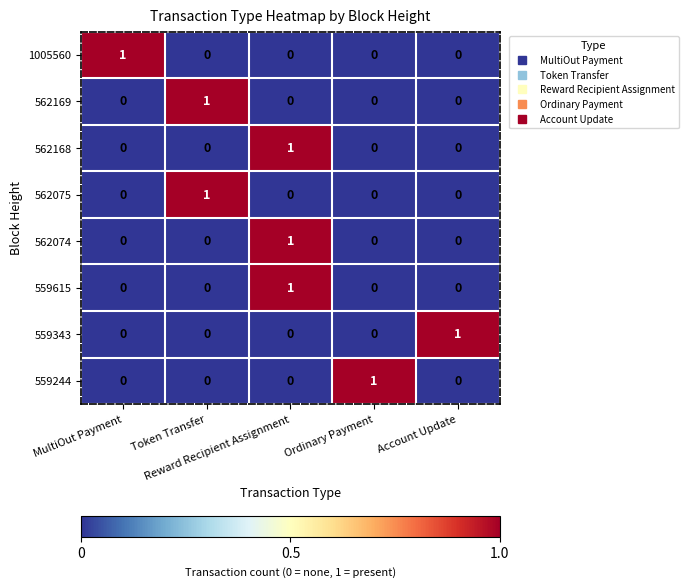

At how many categories does at least one series exceed 0?

5